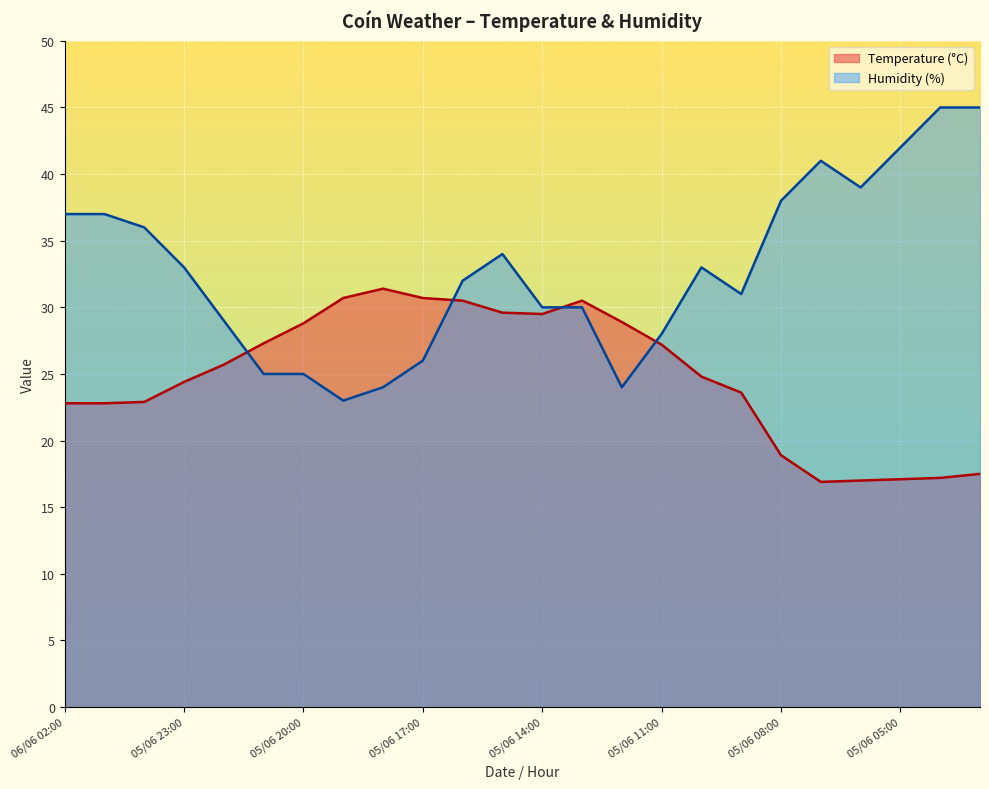

What is the value of the Temperature (°C) point at the 17th from the left?

24.8